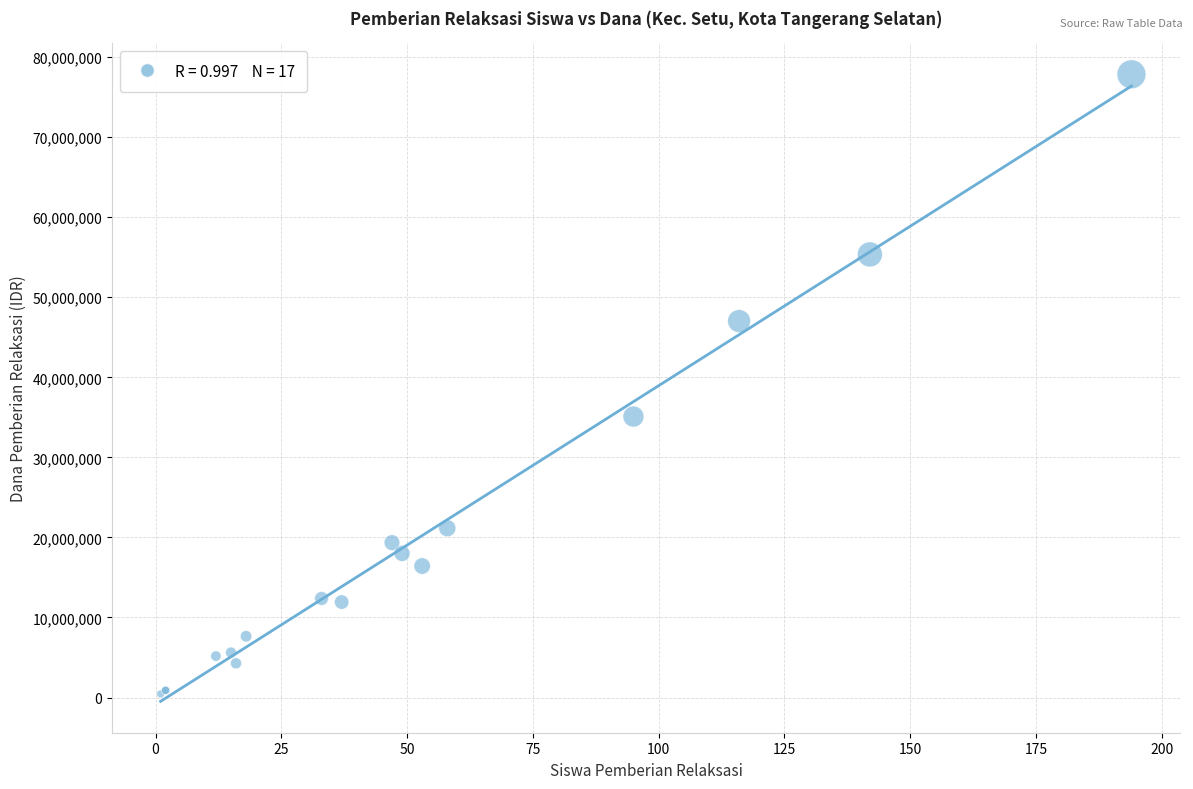

What Y value in the scatter plot is closest to 39150000?

35100000